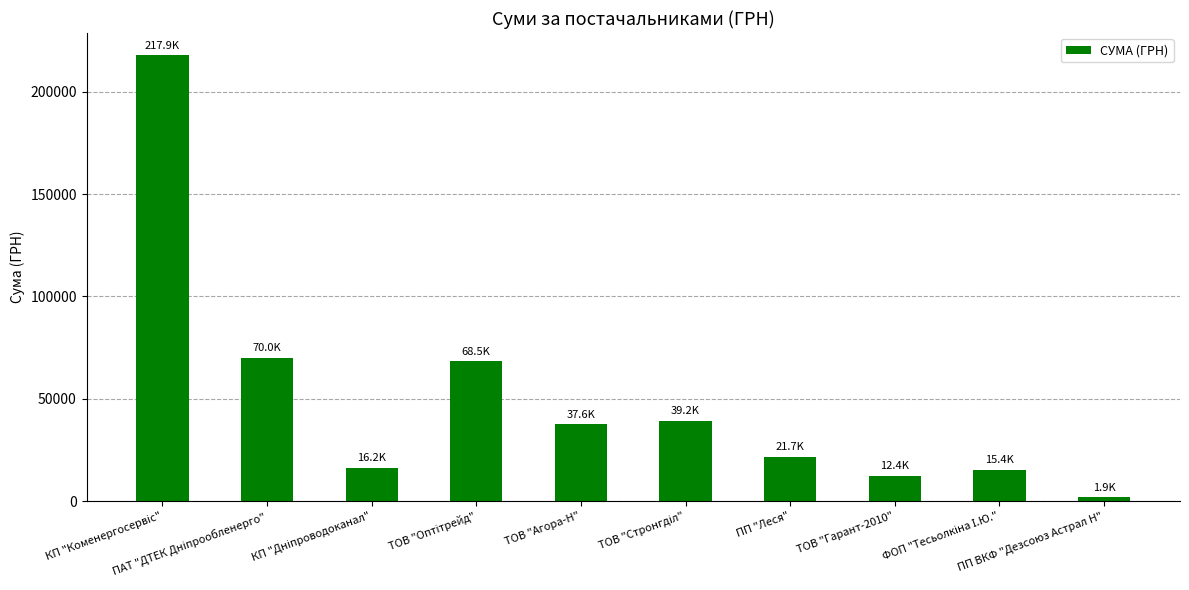

The chart shows a value of 25141.6 at ТОВ "Агора-Н". True or false?

False